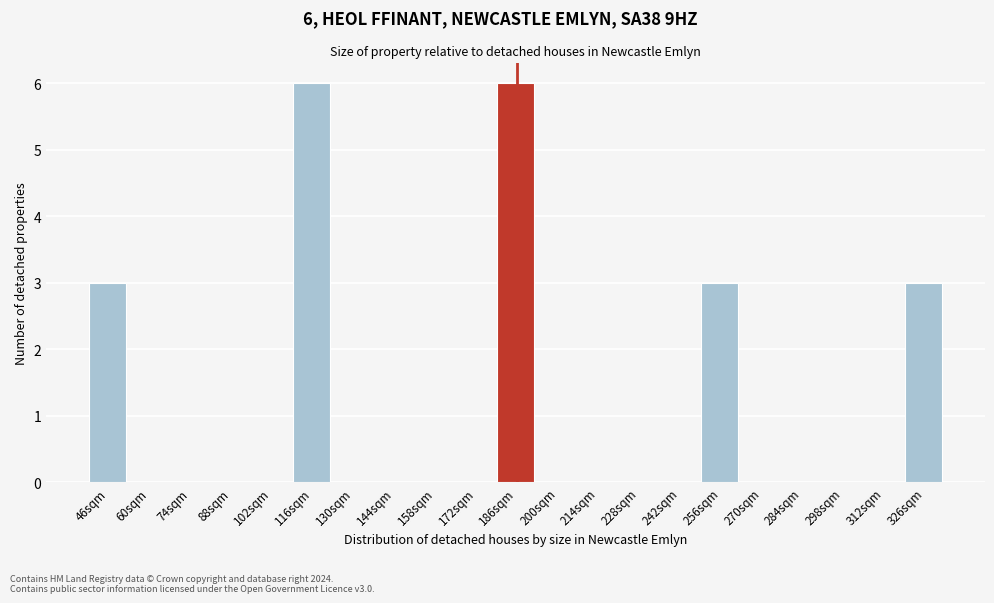

Reading left to right, transcribe all the data shown in this chart.

46sqm=3	60sqm=0	74sqm=0	88sqm=0	102sqm=0	116sqm=6	130sqm=0	144sqm=0	158sqm=0	172sqm=0	186sqm=6	200sqm=0	214sqm=0	228sqm=0	242sqm=0	256sqm=3	270sqm=0	284sqm=0	298sqm=0	312sqm=0	326sqm=3